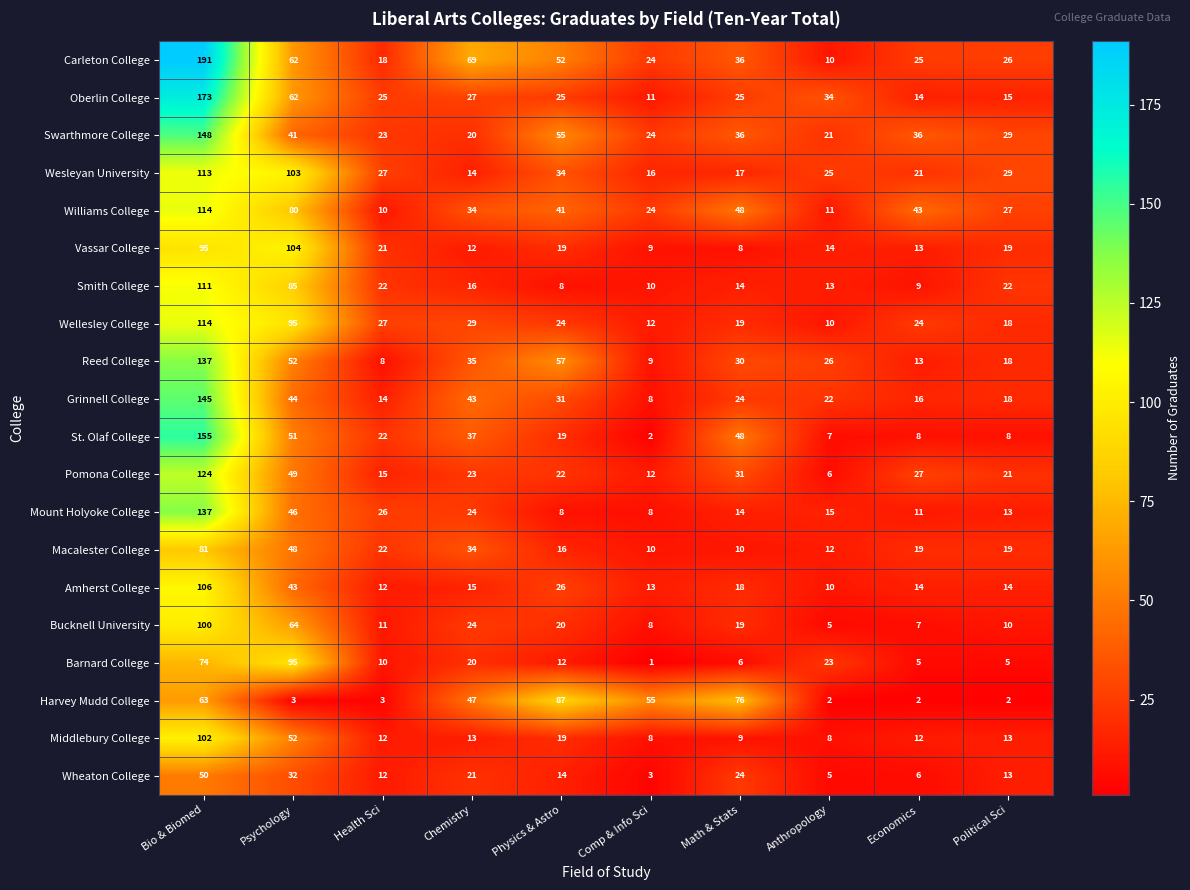

True or false: Williams College has a value of 34 at Chemistry.

True